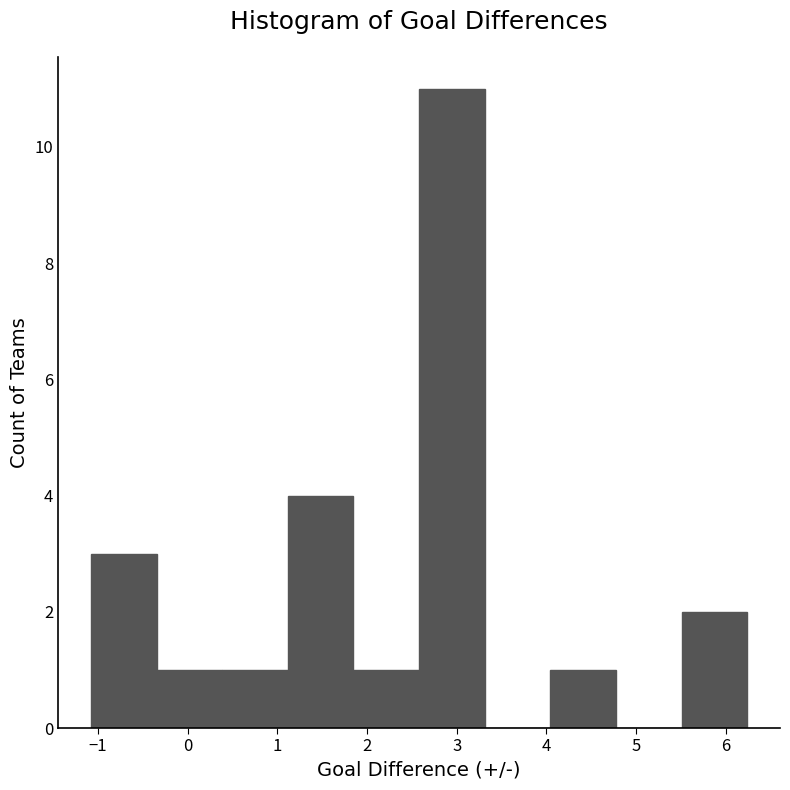

Reading left to right, transcribe this chart: for each bar, give the range it covers on the x-axis and its height. Neither the bar edges nor the heights are printed on the chart, so give them approximately, as read against the axes.

-1.1 to -0.3: 3
-0.3 to 0.4: 1
0.4 to 1.1: 1
1.1 to 1.8: 4
1.8 to 2.6: 1
2.6 to 3.3: 11
3.3 to 4.0: 0
4.0 to 4.8: 1
4.8 to 5.5: 0
5.5 to 6.2: 2